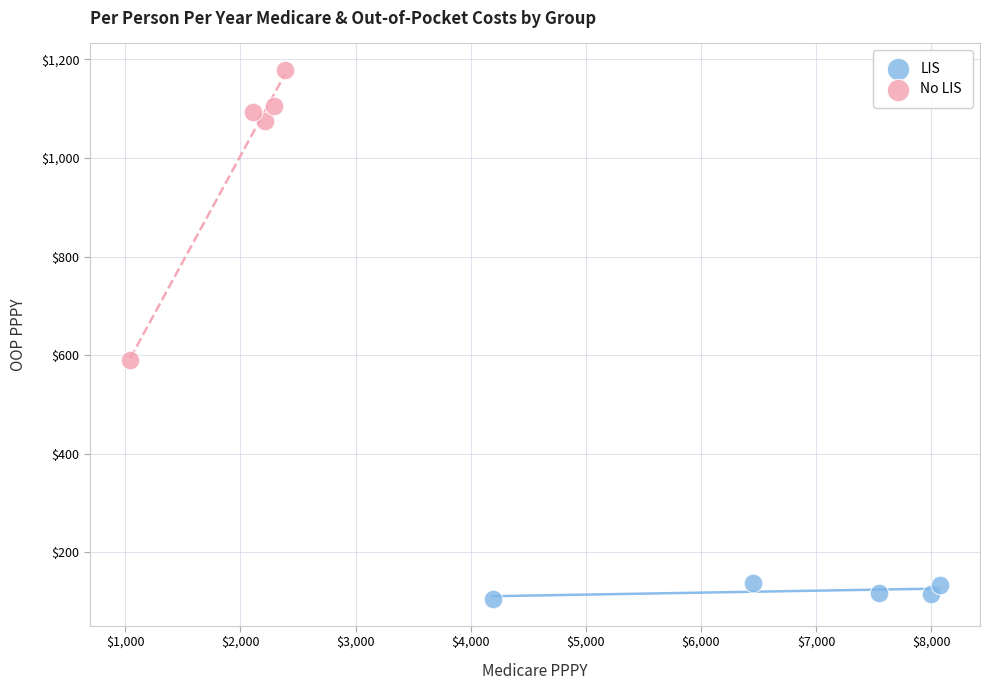

Which series reaches the minimum Y coordinate?

LIS